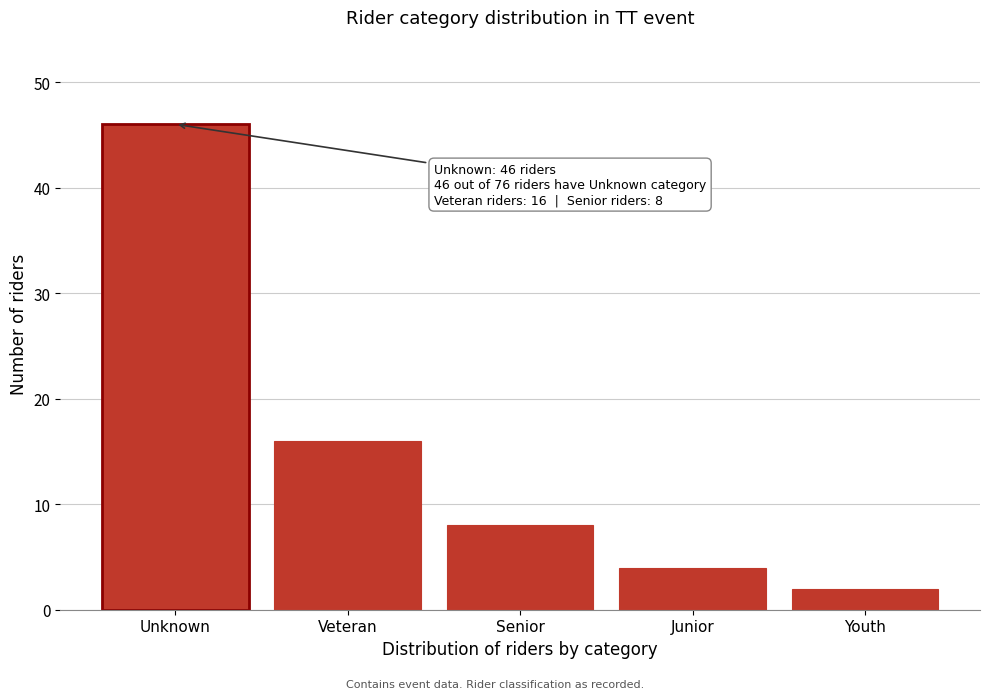

Reading right to left, what are all the values shown in this chart?

2	4	8	16	46